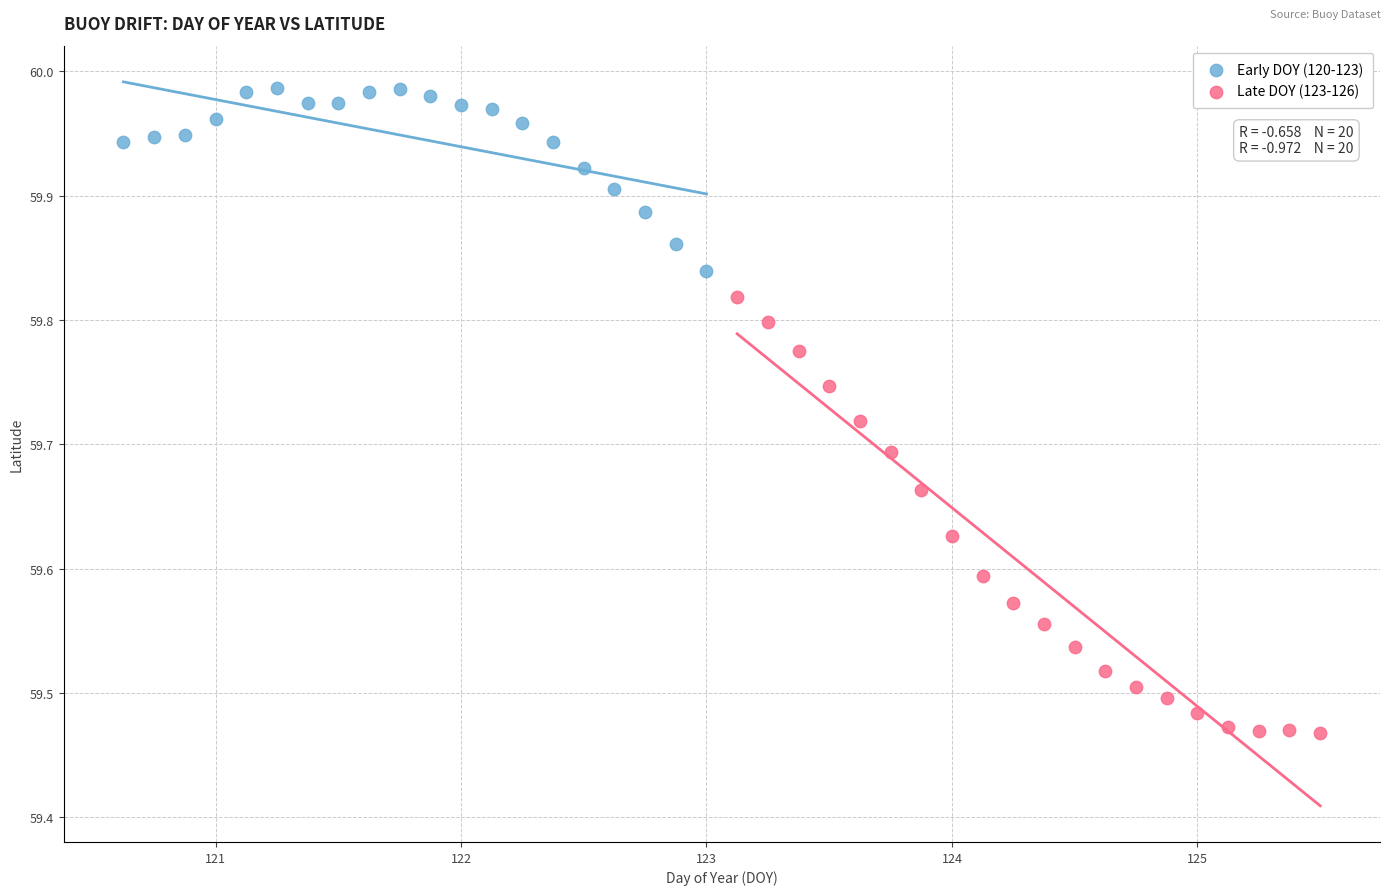

Which series contains the highest Y value?

Early DOY (120-123)